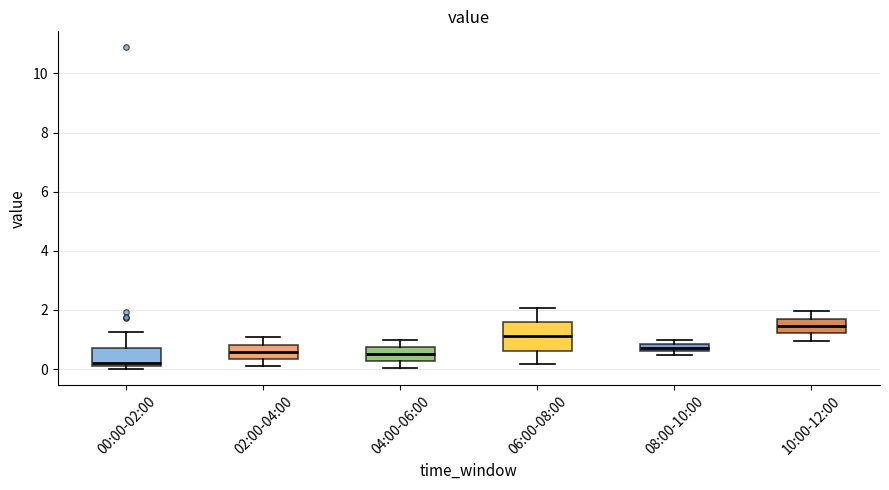

Where does the upper whisker of the box for 06:00-08:00 end on the y-axis? The values are not printed on the chart, so give them approximately, as read against the axis.

2.0